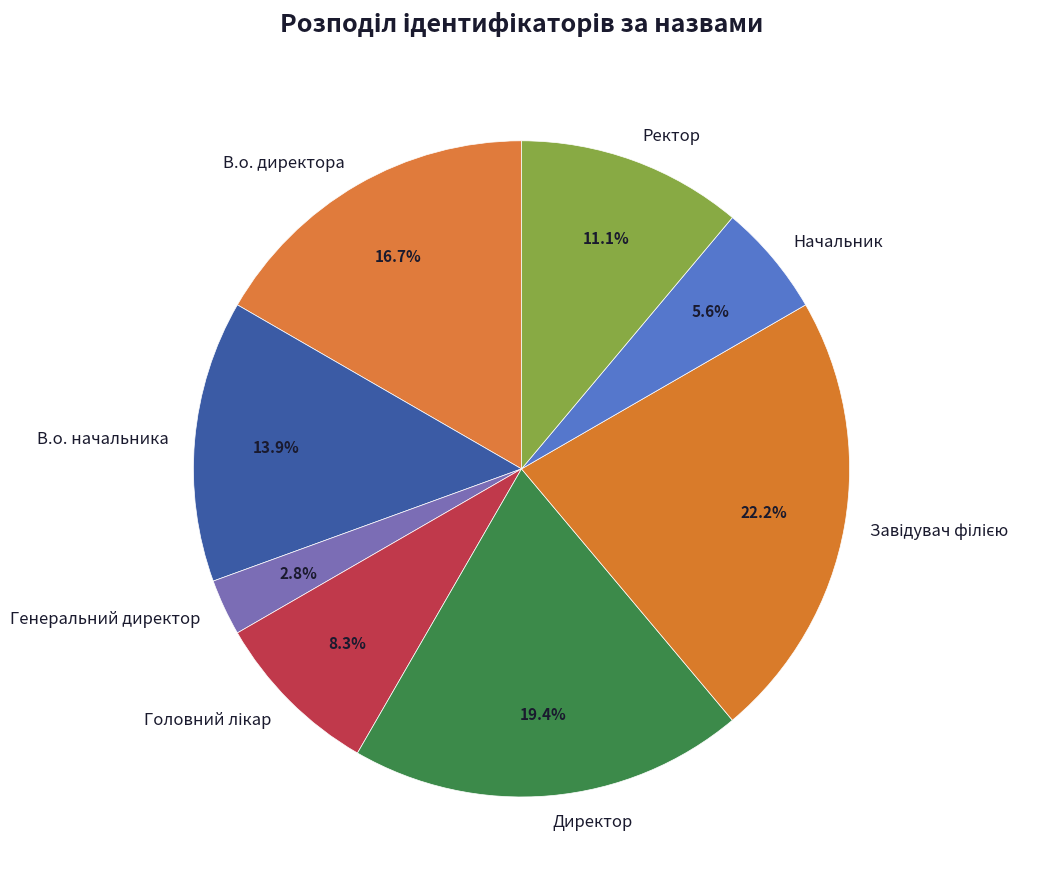

Do Ректор and В.о. начальника together represent more than half of the pie?

No